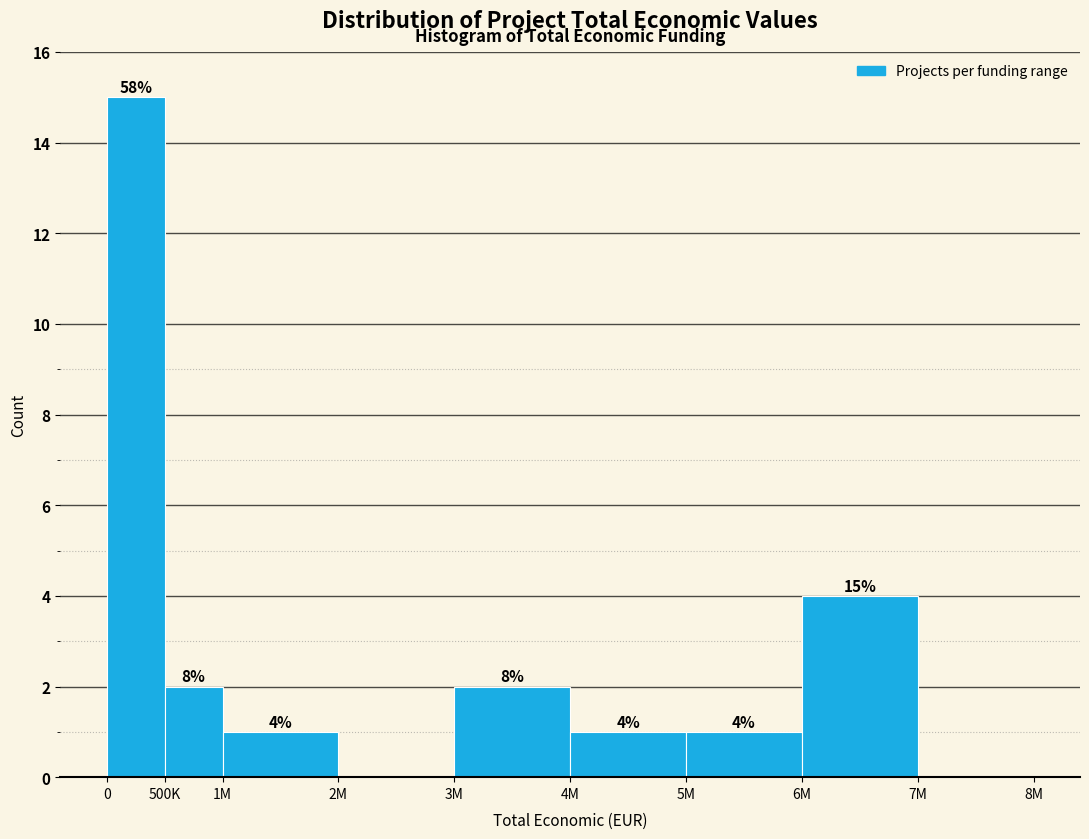

Reading left to right, what are all the values shown in this chart?

0=15	500K=2	1M=1	2M=0	3M=2	4M=1	5M=1	6M=4	7M=0